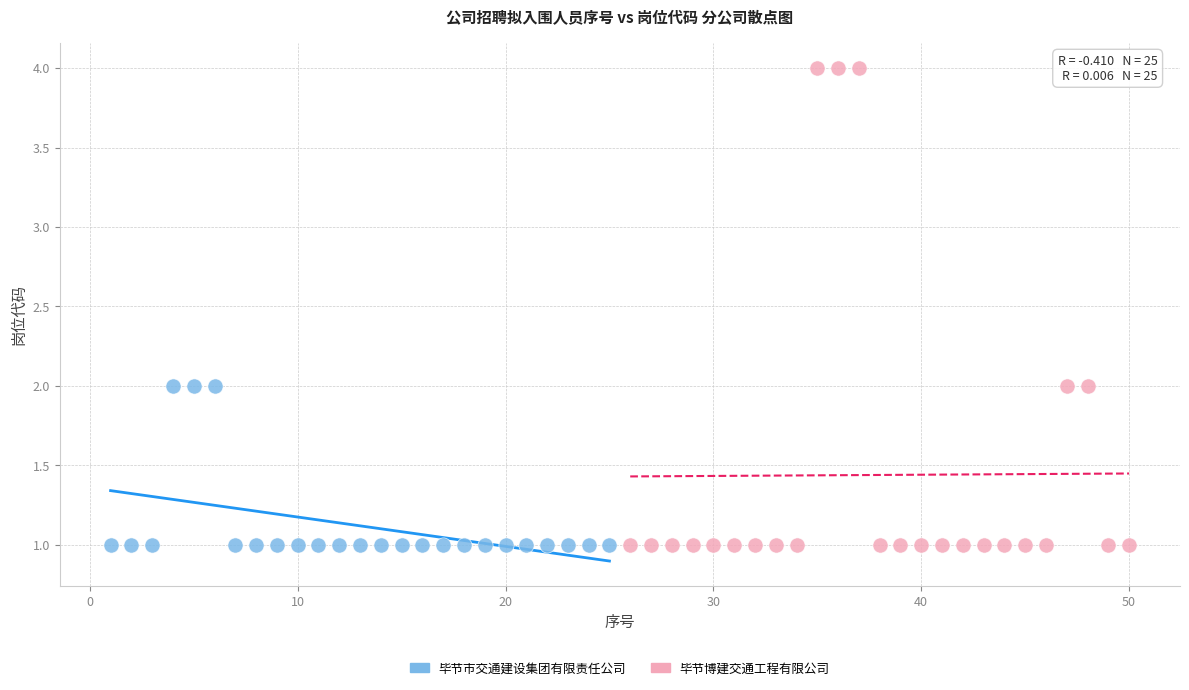

Which series has the widest spread of Y values?

毕节博建交通工程有限公司